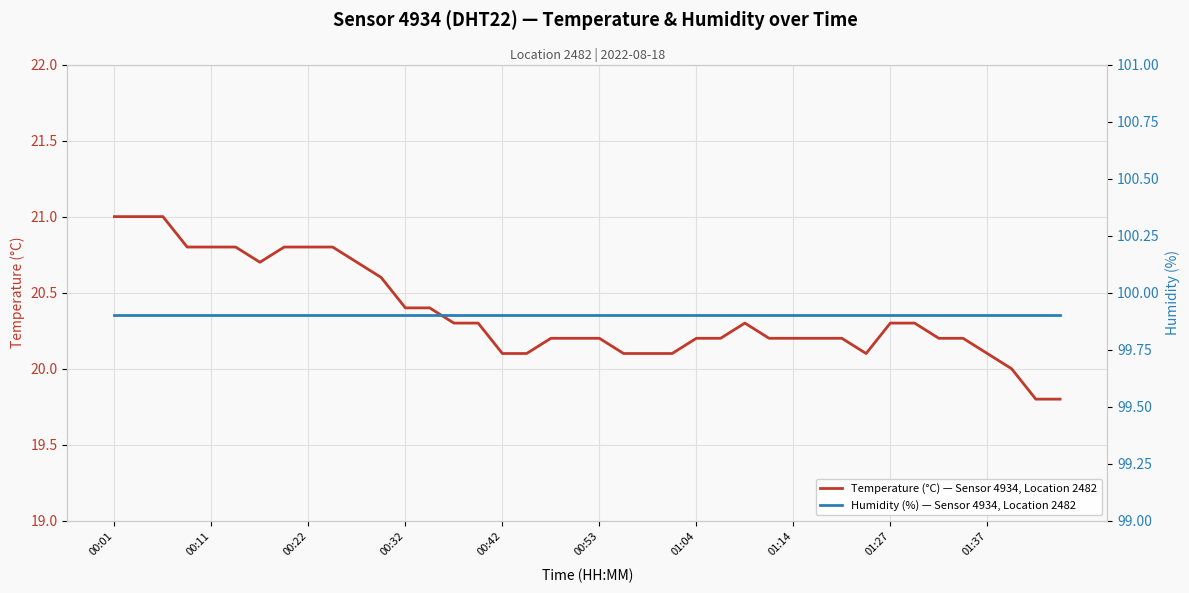

Which series changed the most between 35 and 38?

Temperature (°C) — Sensor 4934, Location 2482